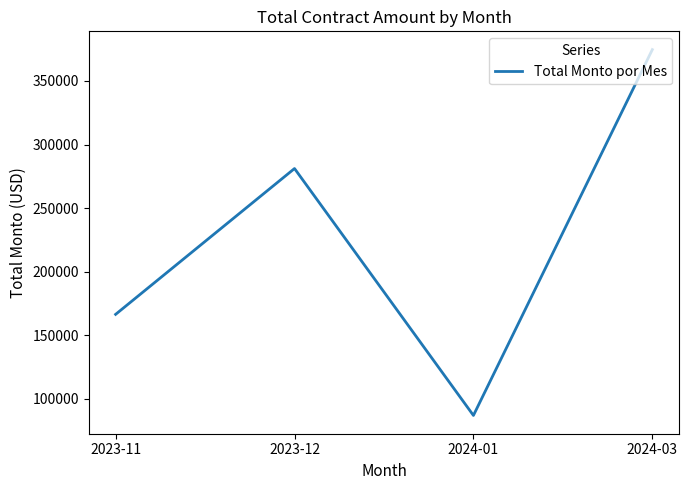

Which has a higher value, 2024-03 or 2024-01?

2024-03